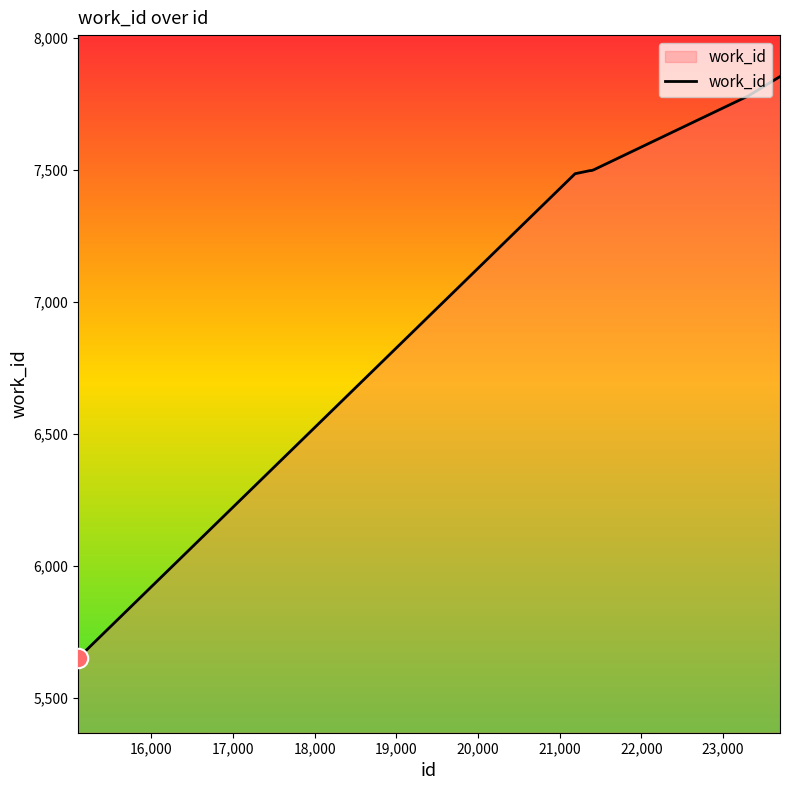

What is the average value?

7324